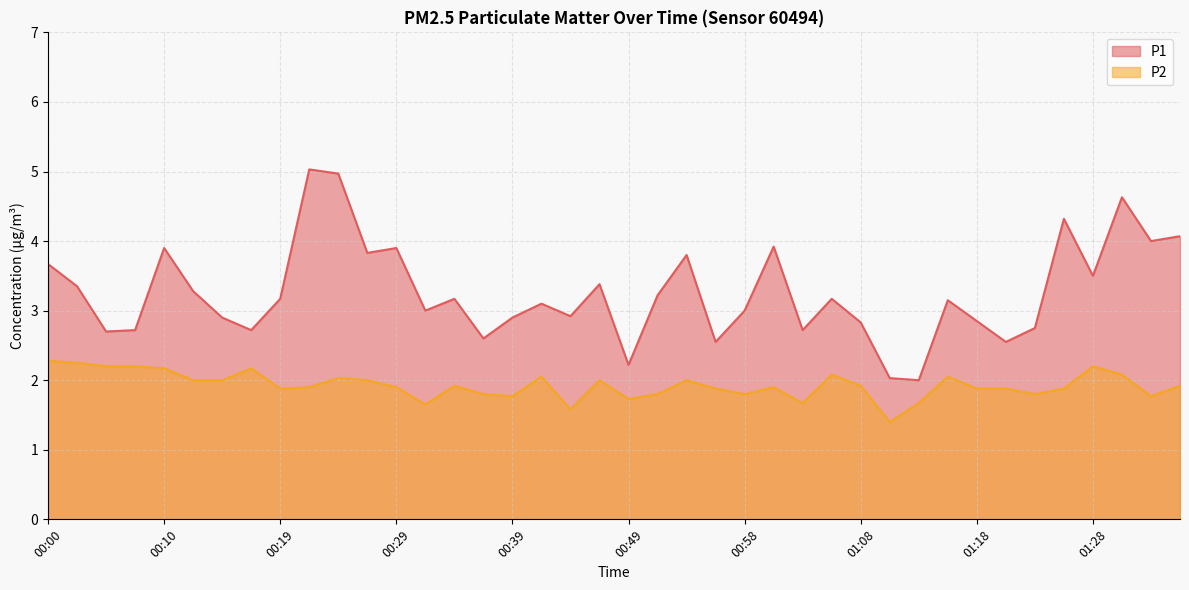

What are all the series names shown in the legend?

P1, P2